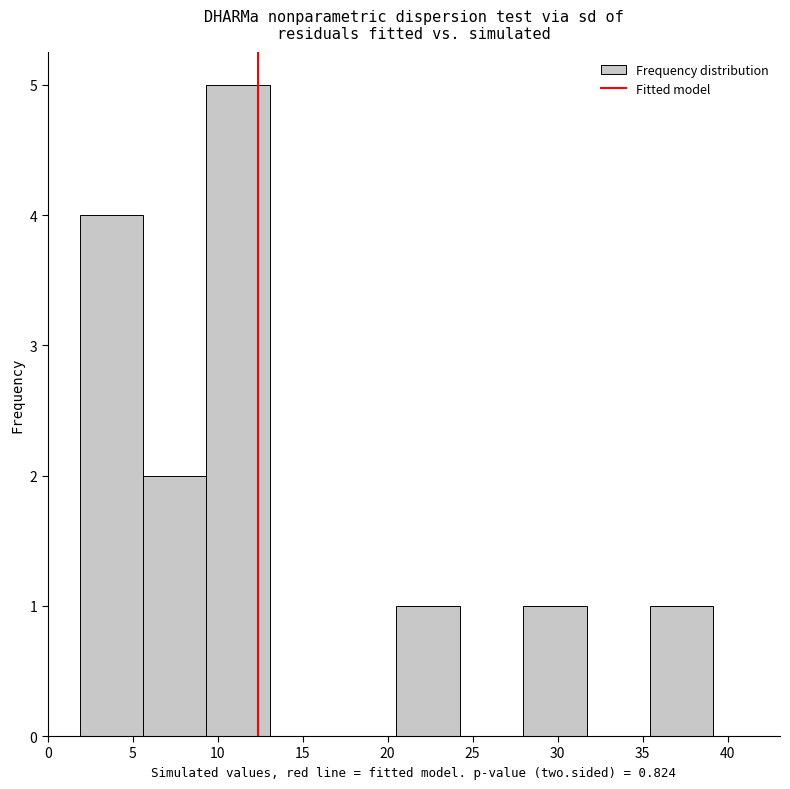

Which range on the x-axis has the tallest bar?

9.5 to 13.0